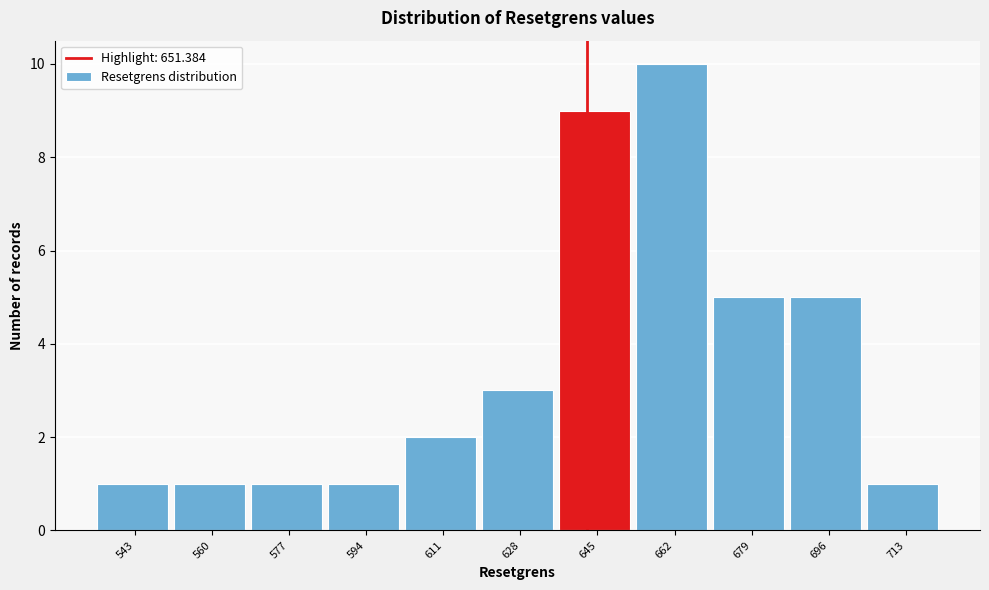

Reading left to right, transcribe all the data shown in this chart.

1	1	1	1	2	3	9	10	5	5	1